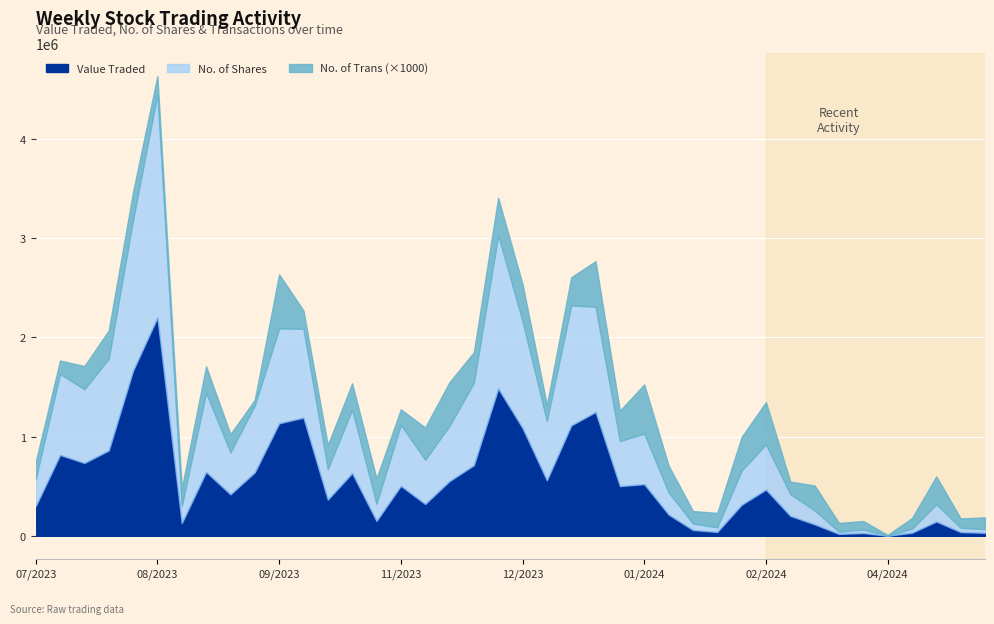

Read the No. of Trans value at 29/10/2023, to the nearest 50.

250